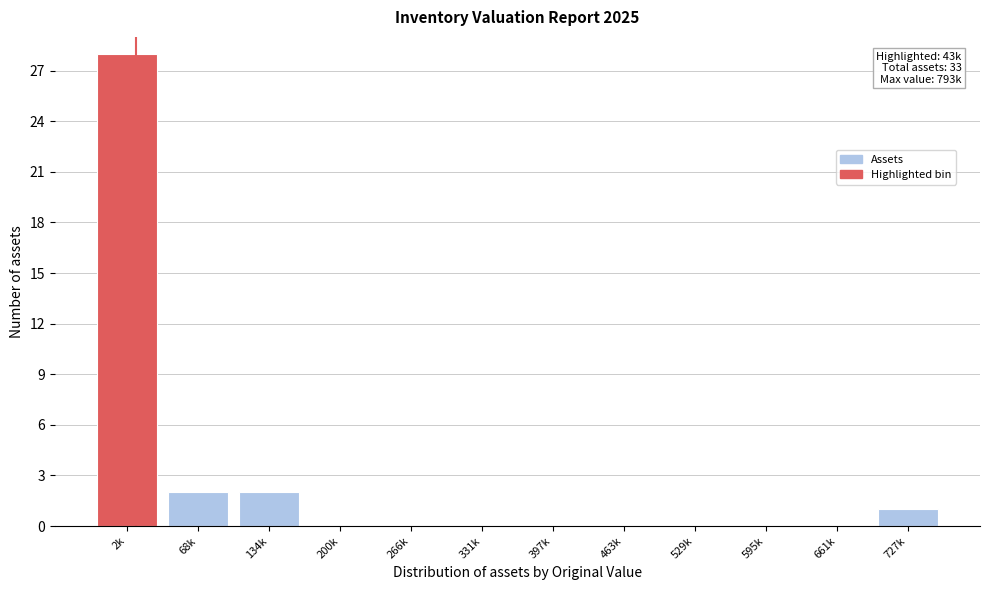

Reading right to left, list all the values displayed in this chart.

727k=1	661k=0	595k=0	529k=0	463k=0	397k=0	331k=0	266k=0	200k=0	134k=2	68k=2	2k=28